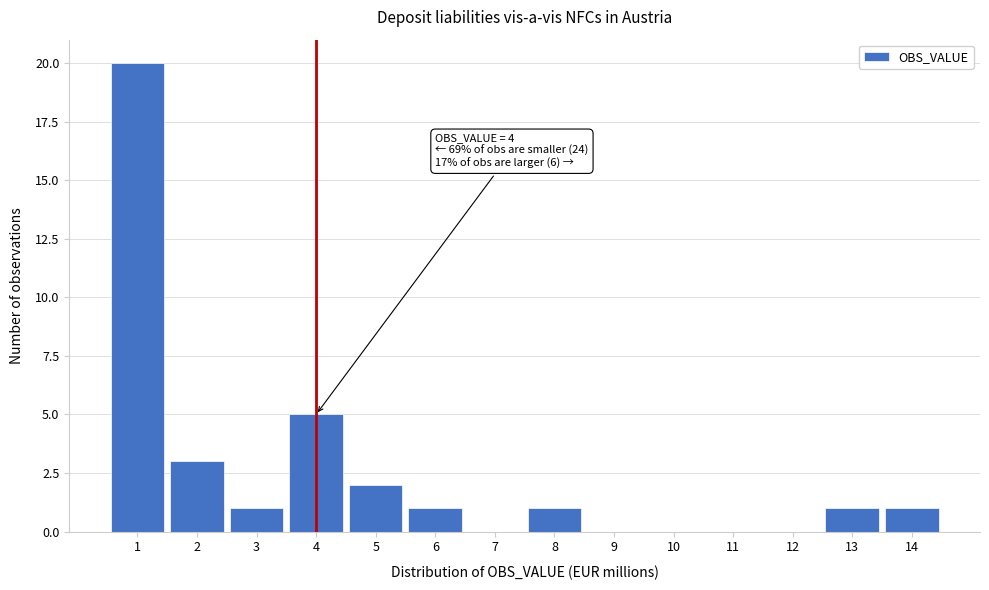

Reading left to right, transcribe all the data shown in this chart.

1=20	2=3	3=1	4=5	5=2	6=1	7=0	8=1	9=0	10=0	11=0	12=0	13=1	14=1